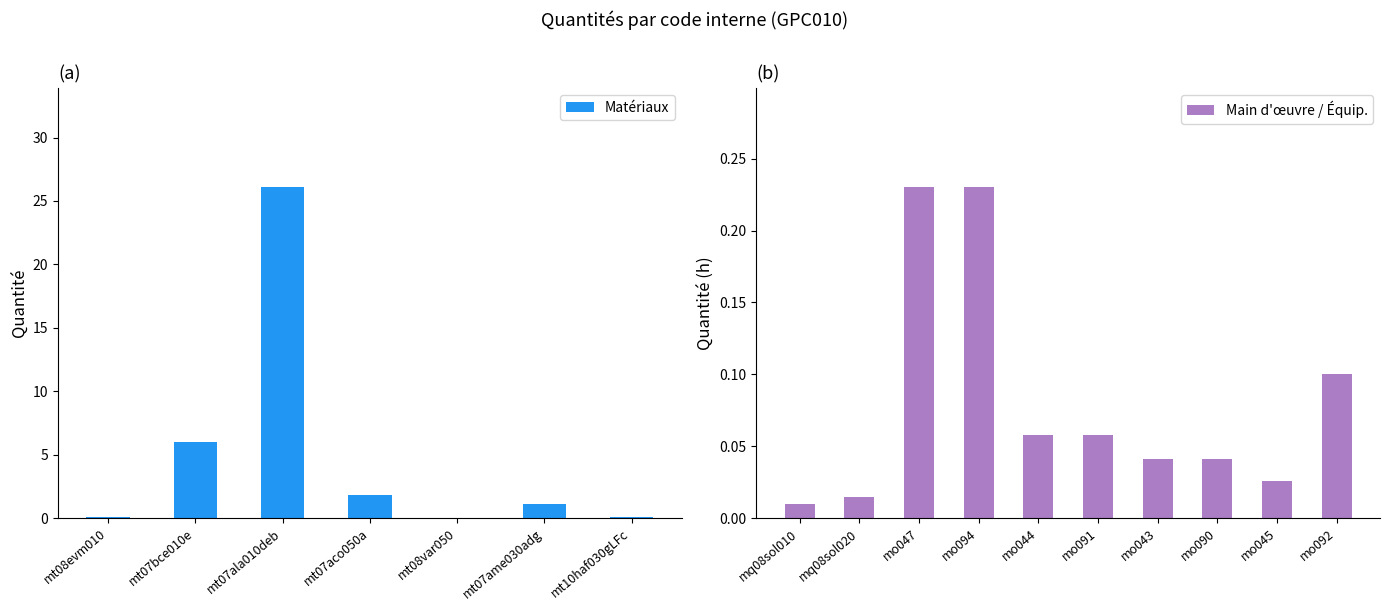

What is the value of the 12th bar from the left?

0.1